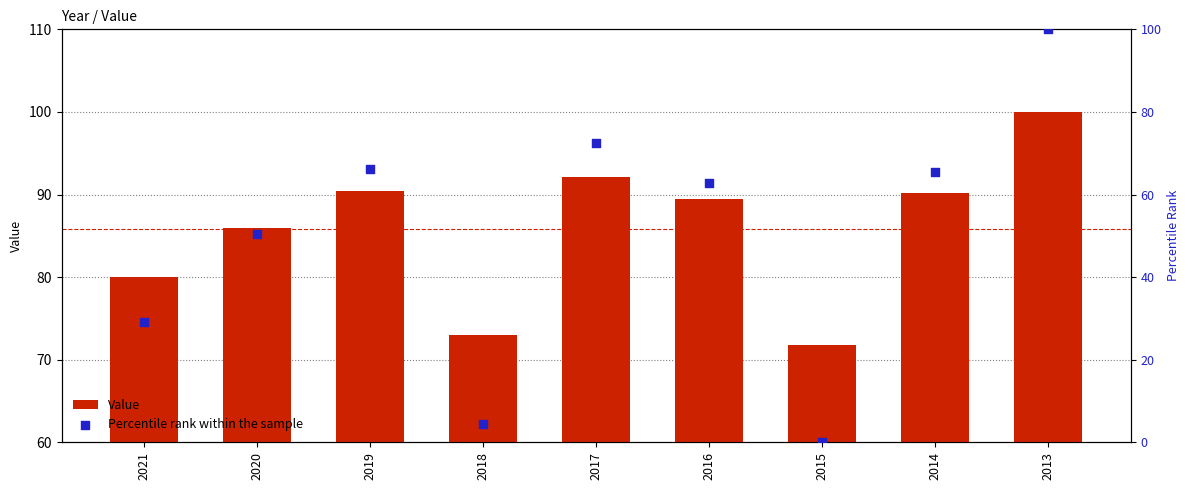

Which series reaches the maximum Y coordinate?

Percentile rank within the sample